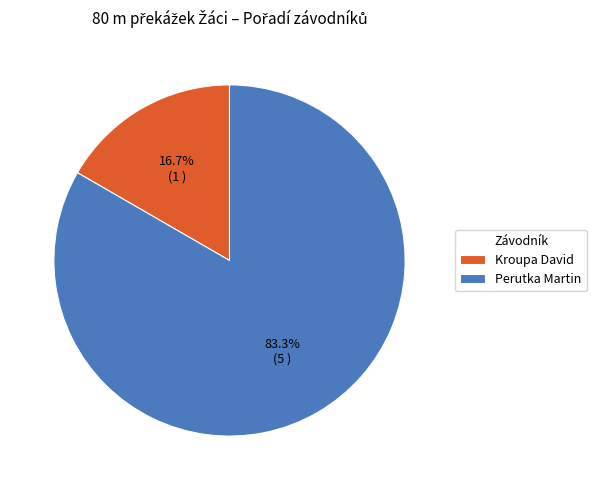

Is it true that Kroupa David is 17% of the pie?

True